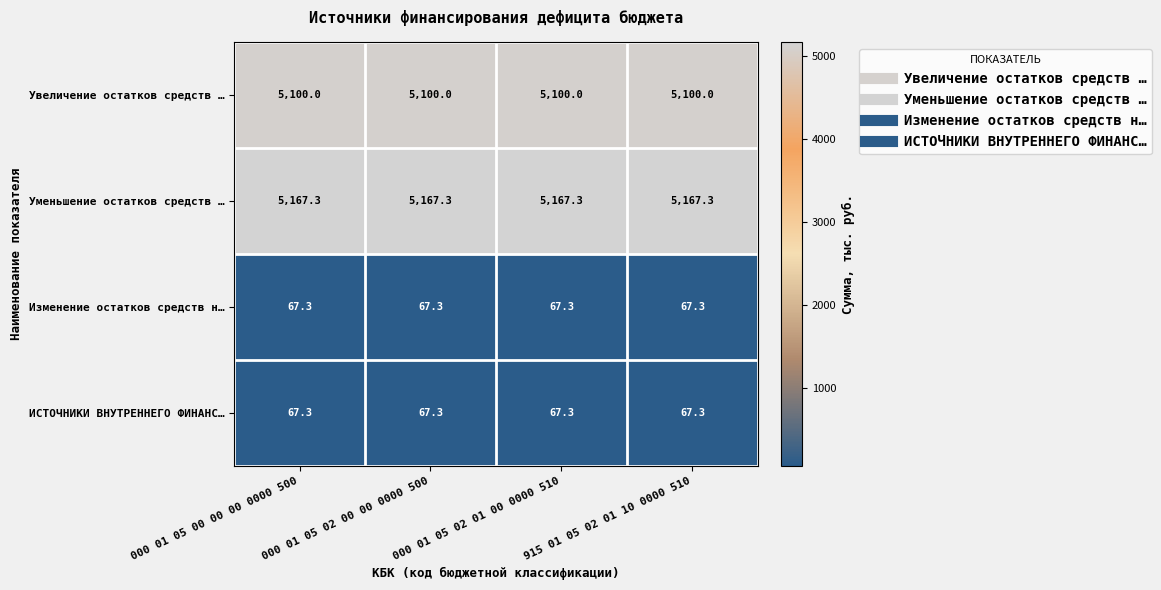

What is the sum of the Изменение остатков средств н… values at 915 01 05 02 01 10 0000 510 and 000 01 05 02 00 00 0000 500?

134.6